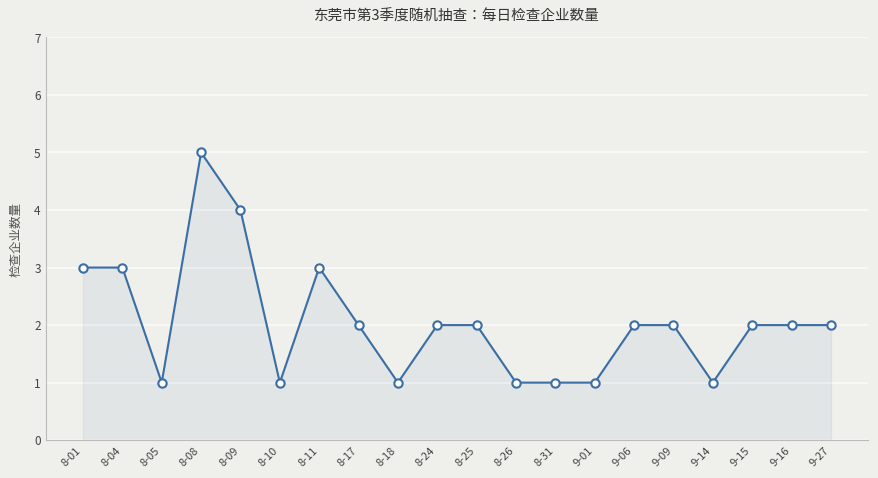

Where is the first local minimum?

8-05